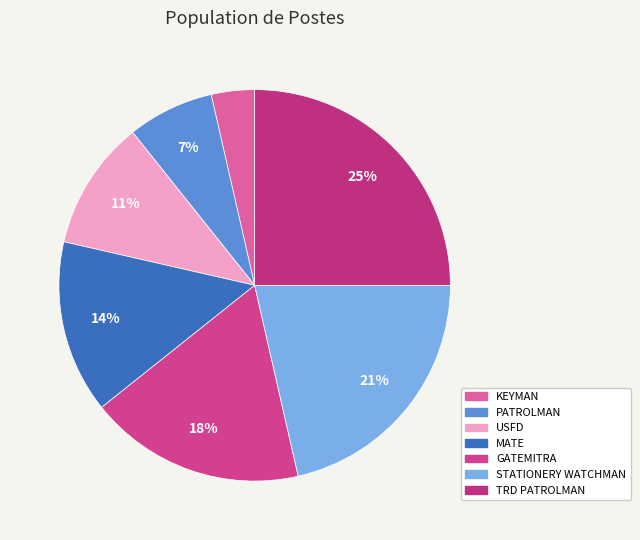

To the nearest percent, what is the average slice percentage?

14%